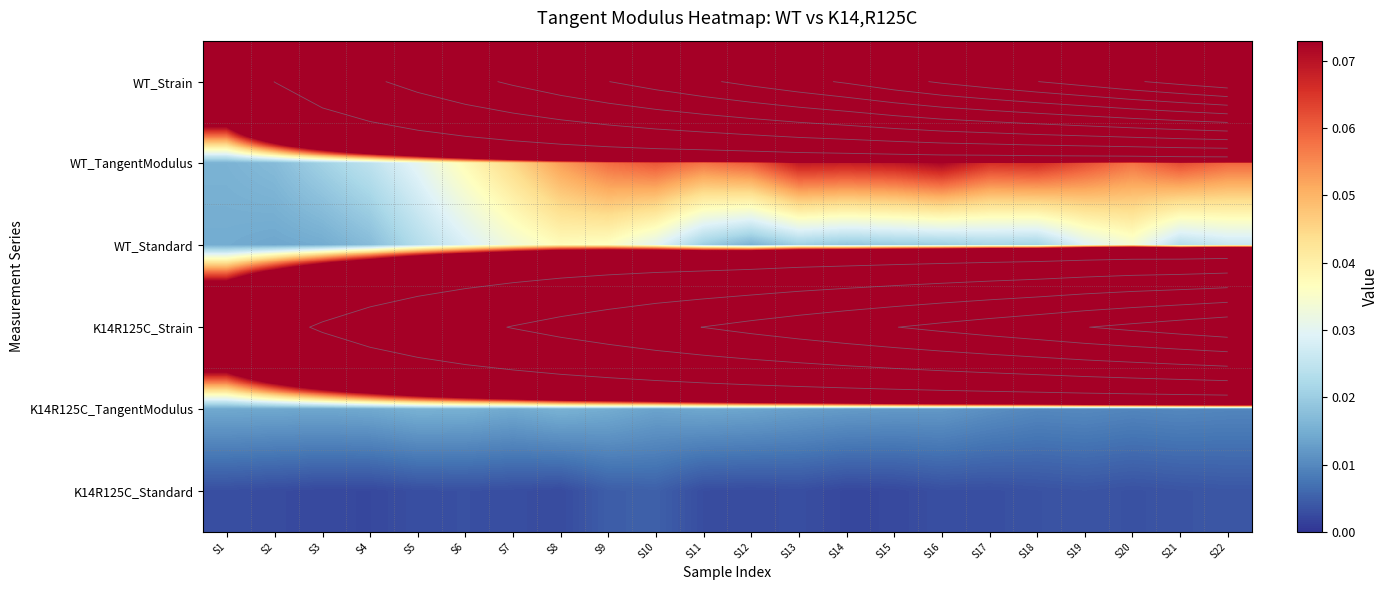

Between S7 and S20, which is larger?

S20